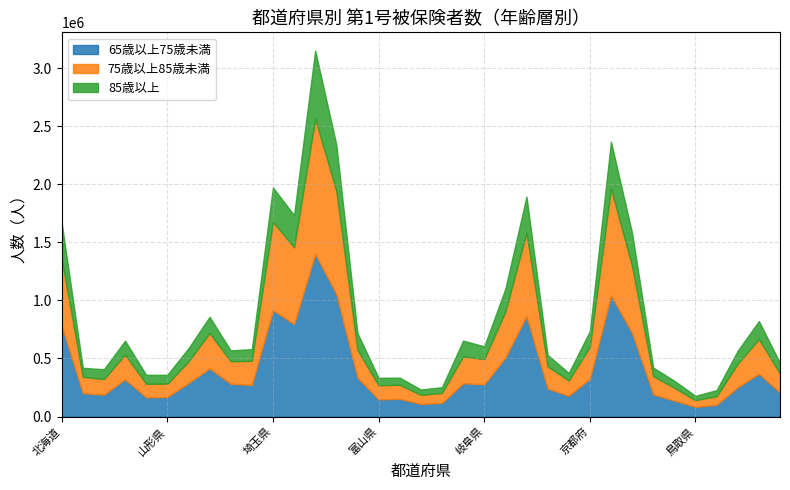

What is the difference between the maximum and minimum values in the 75歳以上85歳未満 series?

1105915